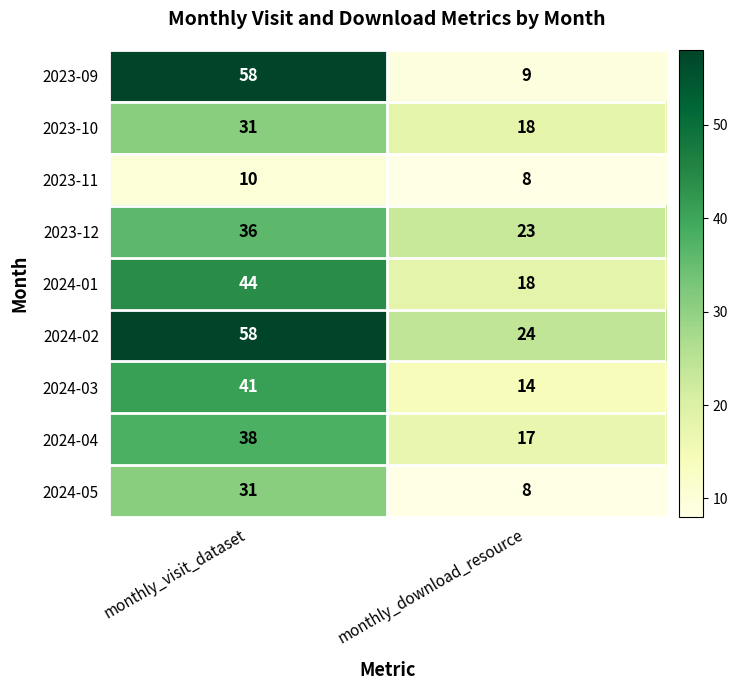

Between monthly_visit_dataset and monthly_download_resource, which series saw the biggest shift?

2023-09